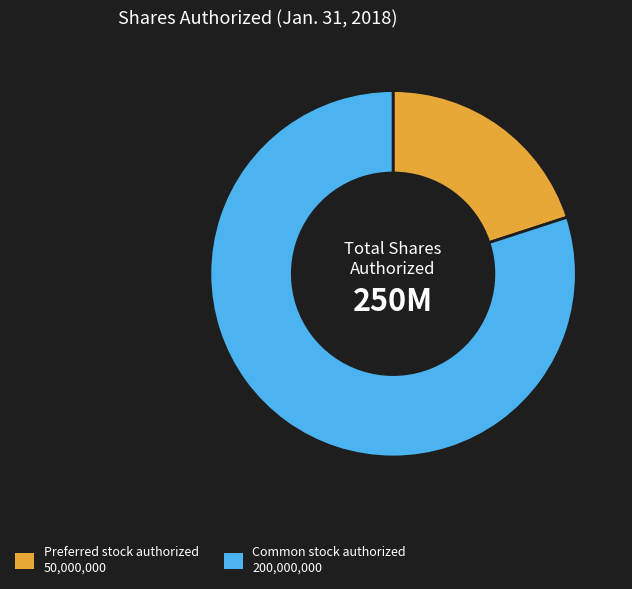

Do Preferred stock authorized and Common stock authorized together represent more than half of the pie?

Yes